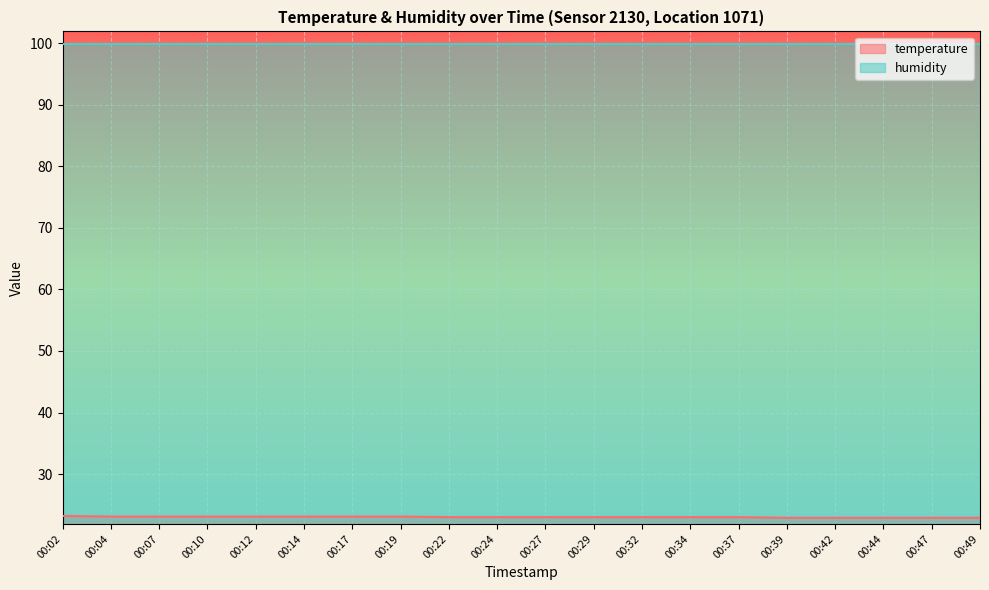

List the labels in order of value, smallest first.

00:39, 00:42, 00:44, 00:47, 00:49, 00:22, 00:24, 00:27, 00:29, 00:32, 00:34, 00:37, 00:04, 00:07, 00:10, 00:12, 00:14, 00:17, 00:19, 00:02